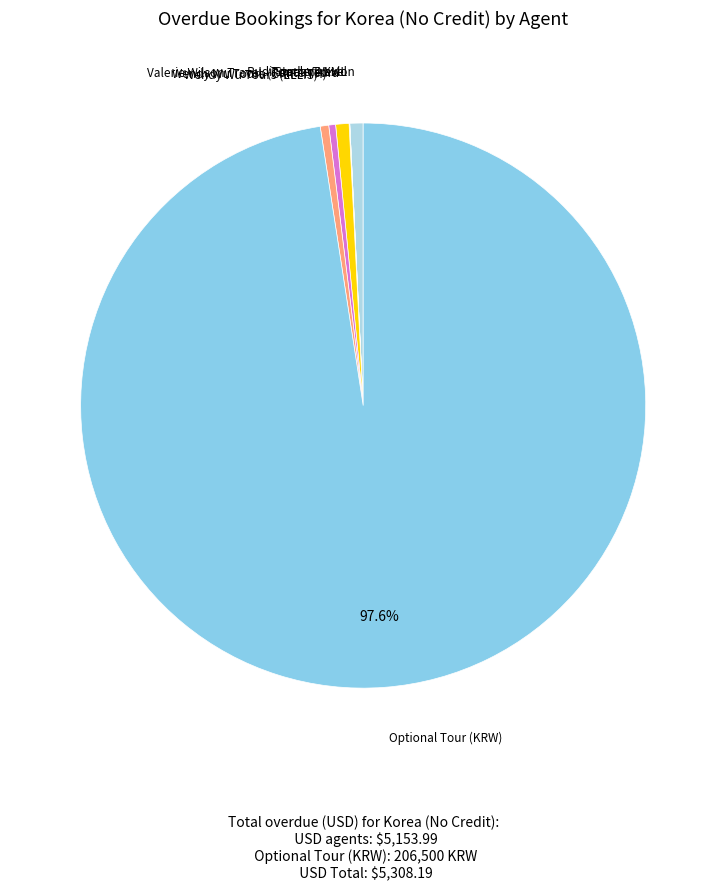

How many slices are in this pie chart?

7